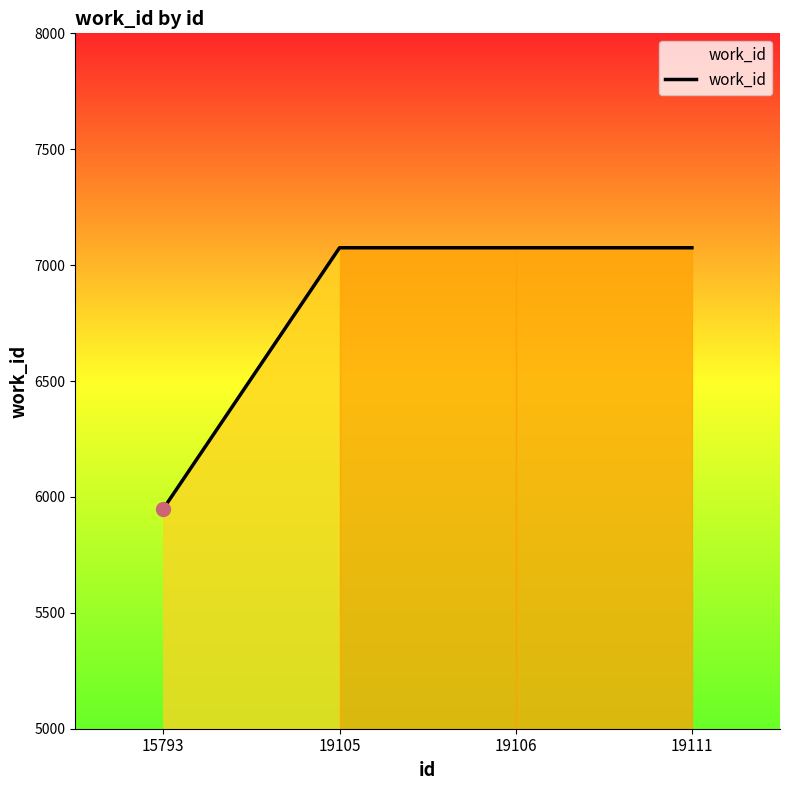

How many lines are shown in the chart?

1